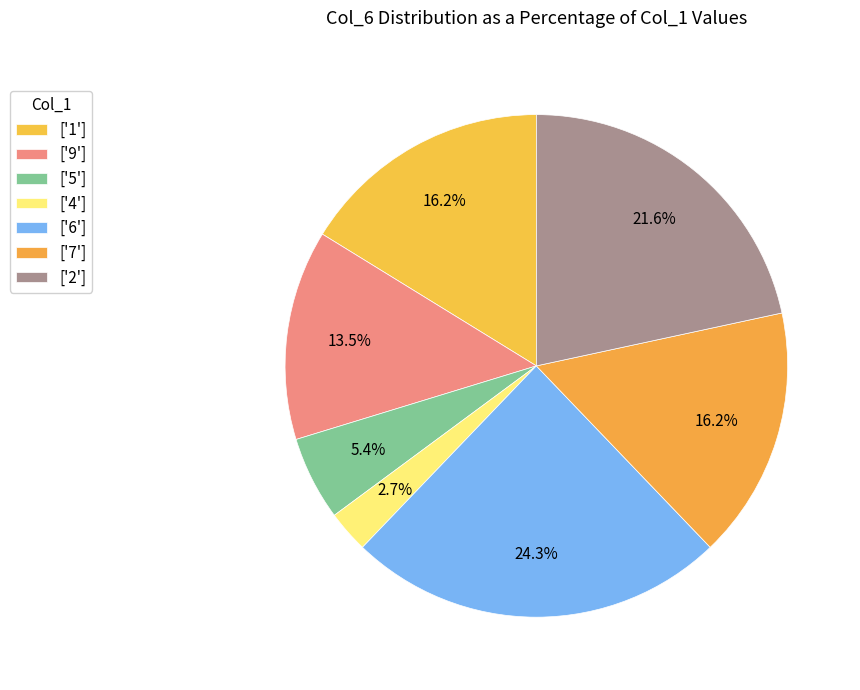

Which slice is the smallest?

4